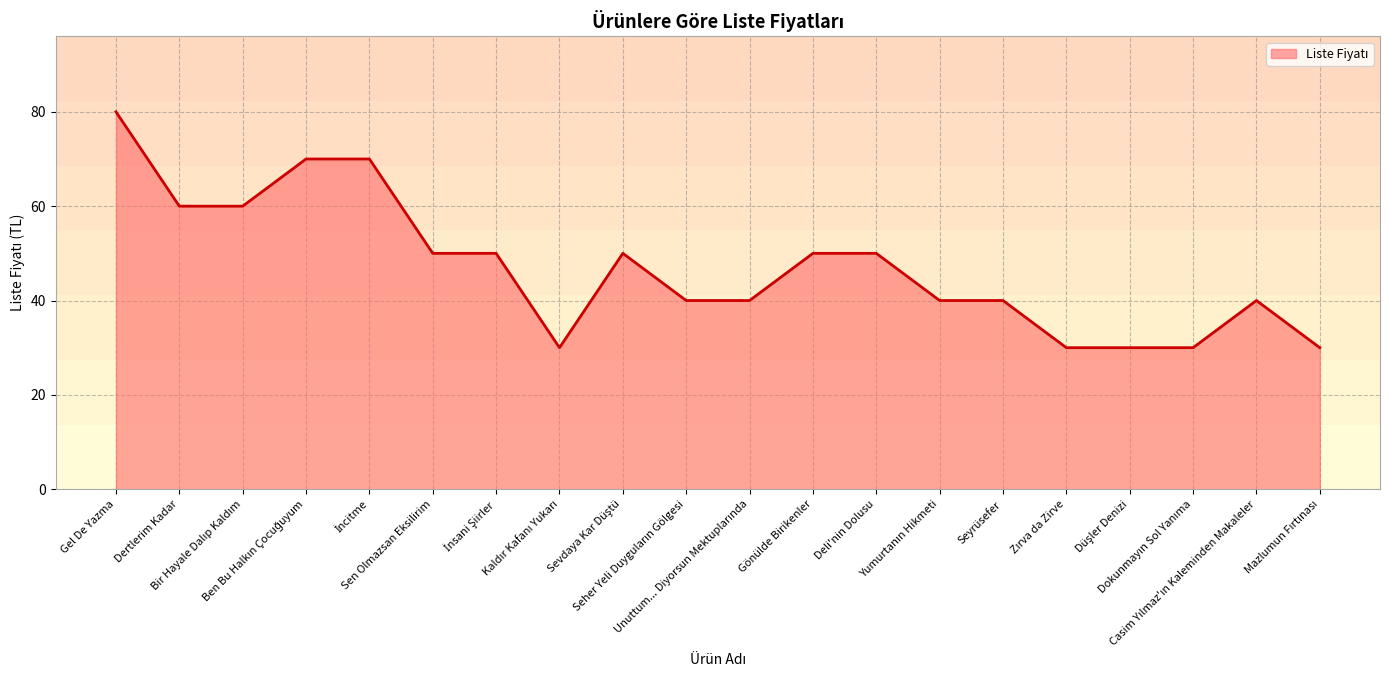

What is the difference between the maximum and minimum values?

50